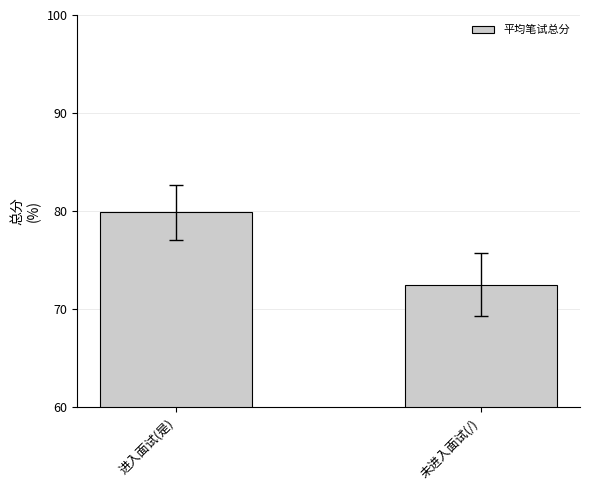

Reading left to right, what are all the values shown in this chart?

进入面试(是)=79.9	未进入面试(/)=72.5